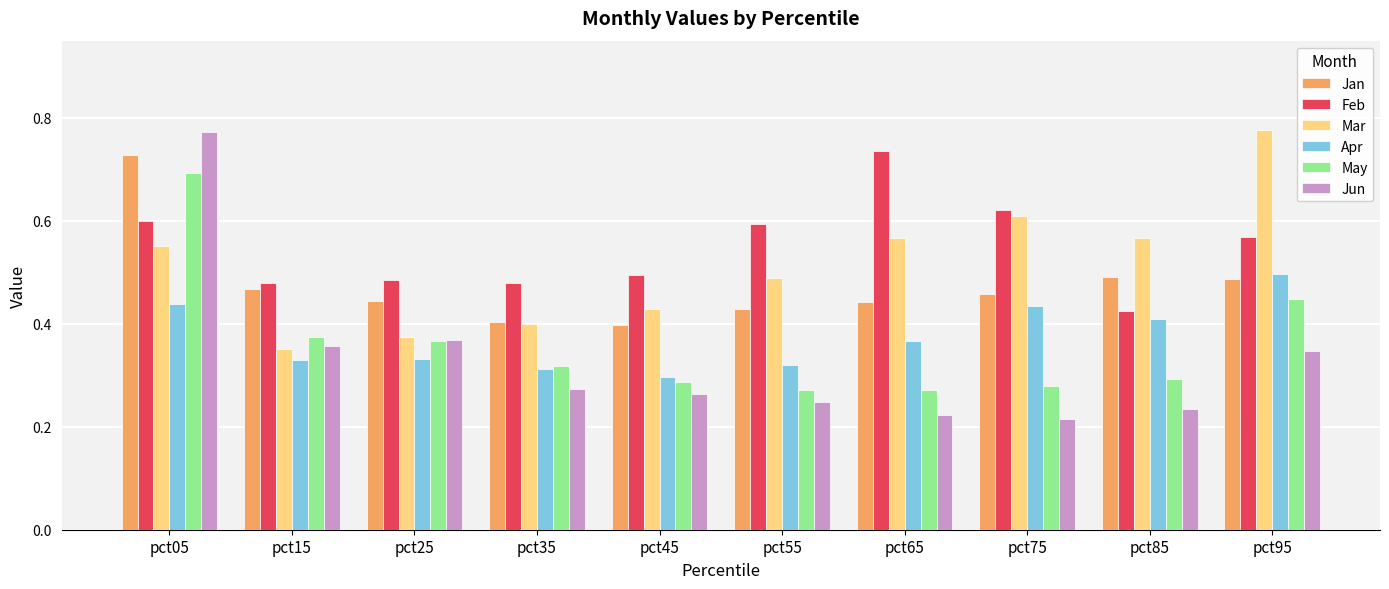

Between pct45 and pct95, which series saw the biggest shift?

Mar